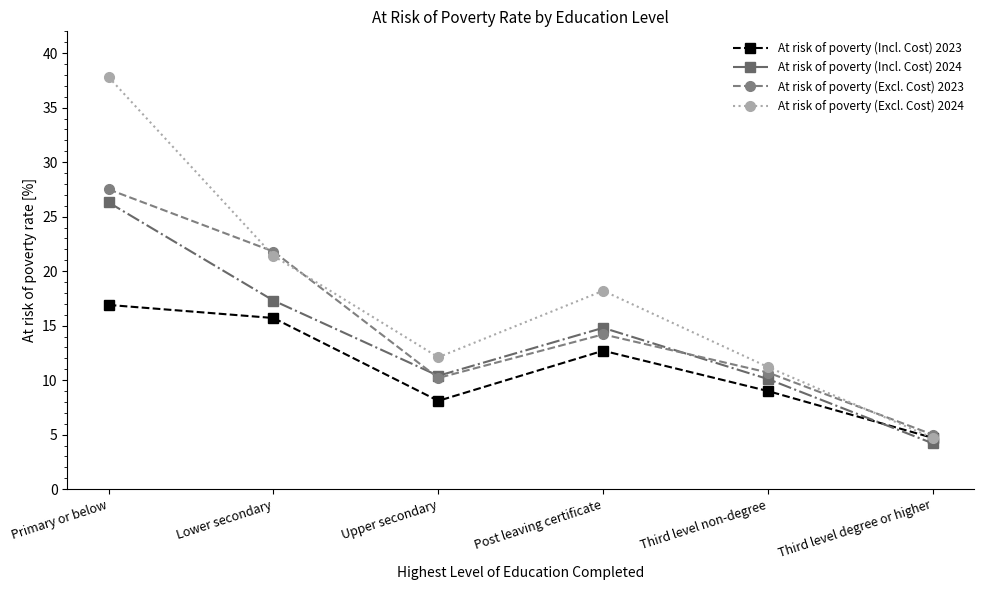

Reading left to right, what are all the values shown in this chart?

At risk of poverty (Incl. Cost) 2023: 16.9	15.7	8.1	12.7	9.0	4.7
At risk of poverty (Incl. Cost) 2024: 26.3	17.3	10.4	14.8	10.1	4.2
At risk of poverty (Excl. Cost) 2023: 27.5	21.8	10.2	14.2	10.7	5.0
At risk of poverty (Excl. Cost) 2024: 37.8	21.4	12.1	18.2	11.2	4.7